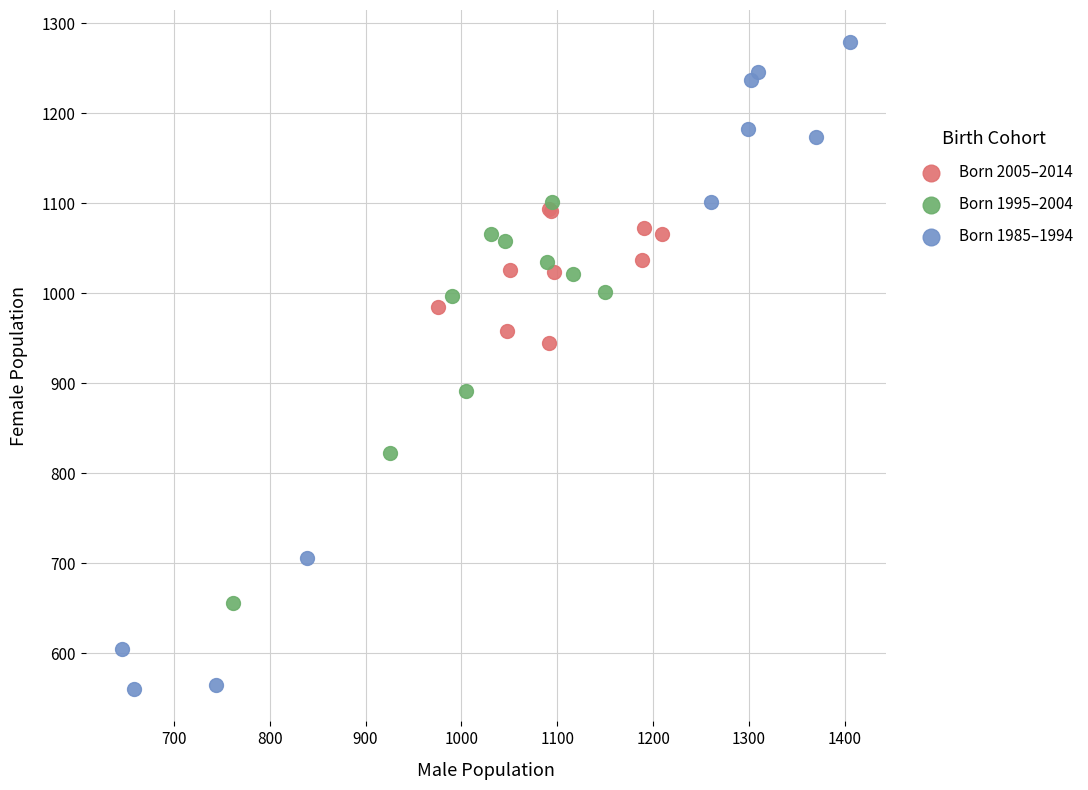

What are all the series names shown in the legend?

Born 2005–2014, Born 1995–2004, Born 1985–1994